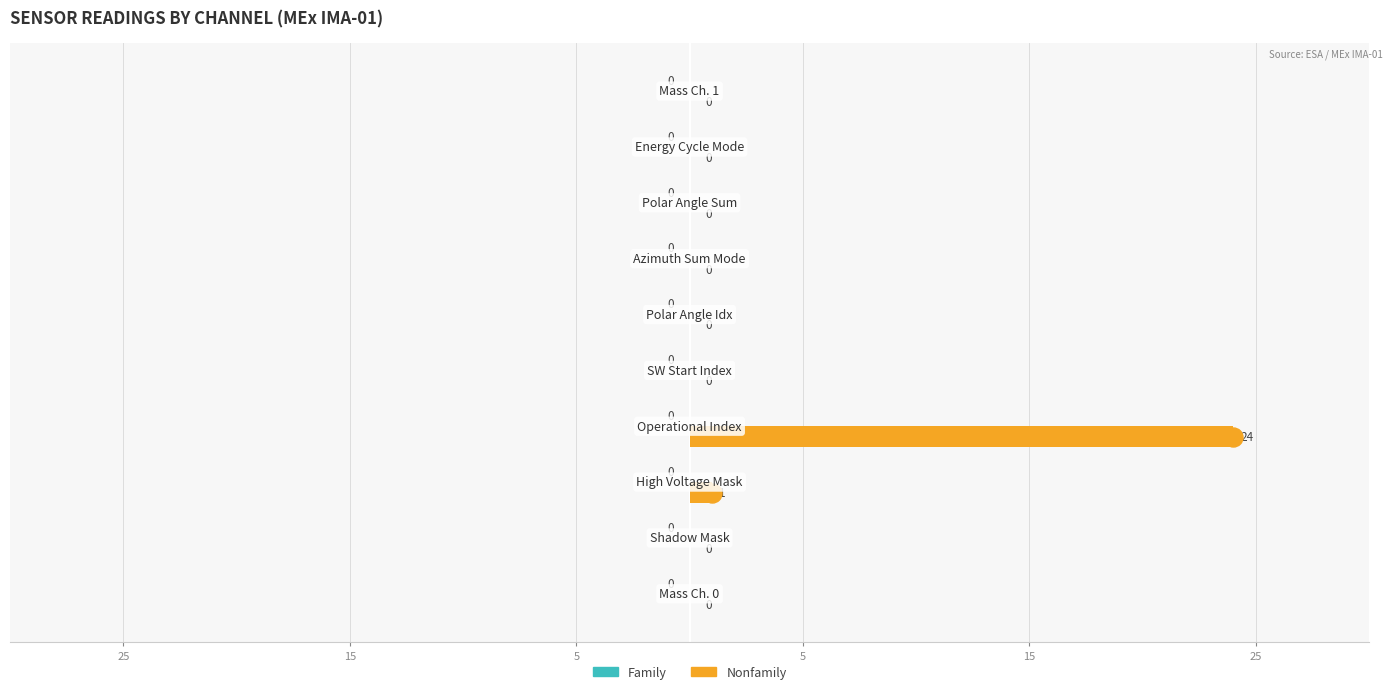

Are the bars horizontal?

Yes